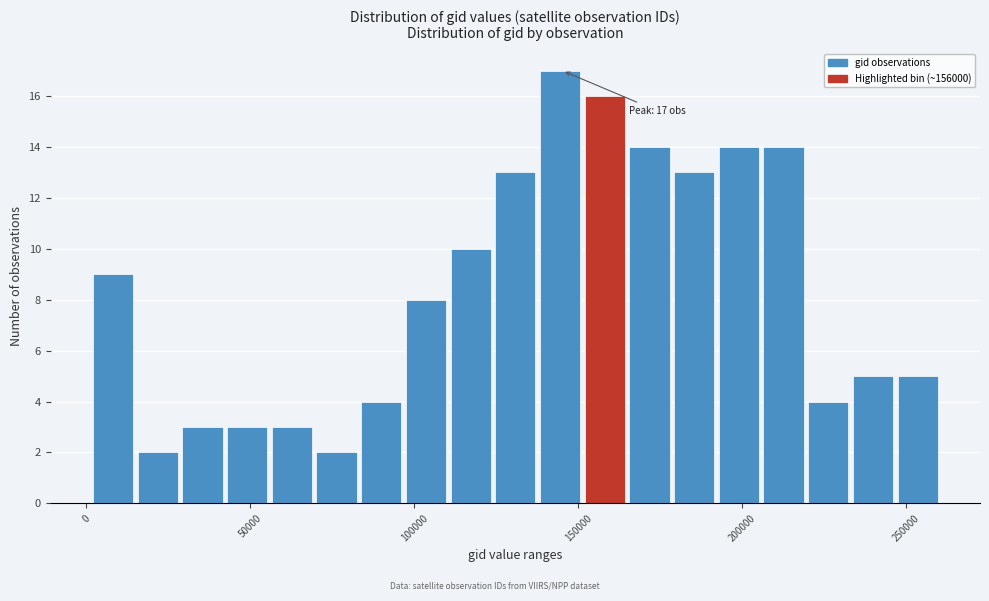

Around what value on the x-axis is the tallest bar? Give the approximate position of its centre, as read against the axis.

145000